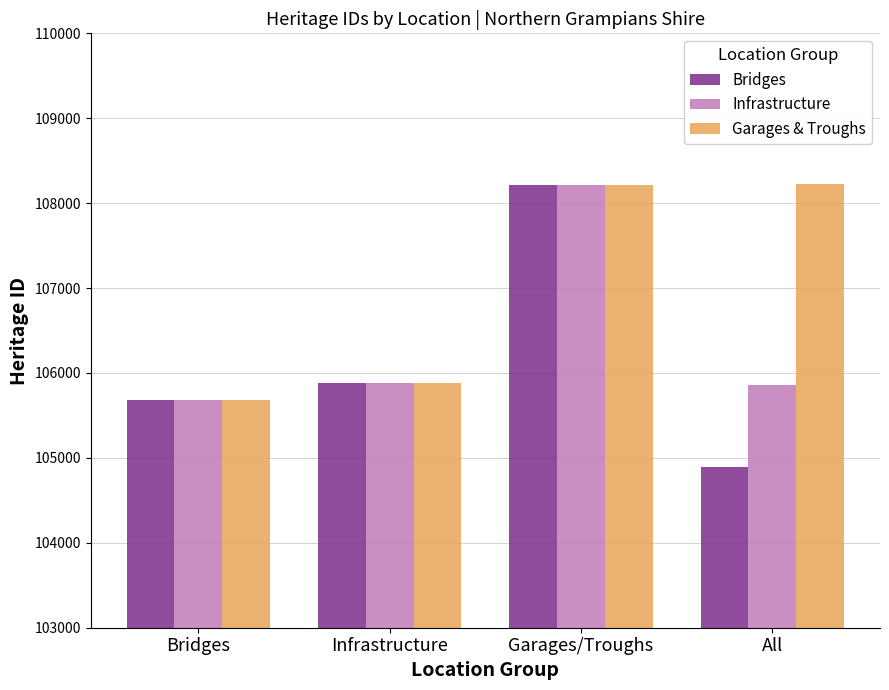

What is the greatest value displayed?

108231.0